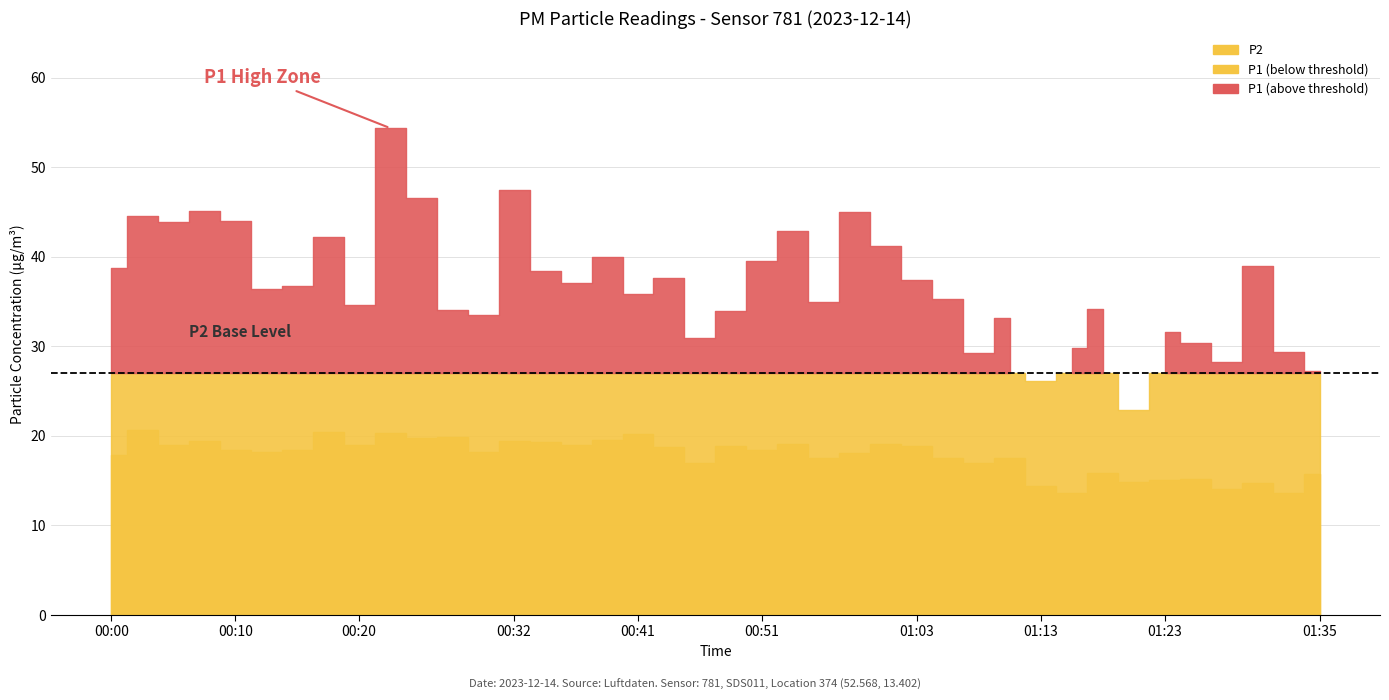

List the labels in order of P1 value, smallest first.

01:20, 01:13, 01:35, 01:28, 01:08, 01:32, 01:15, 01:25, 00:46, 01:23, 01:11, 00:29, 00:49, 00:27, 01:18, 00:20, 00:56, 01:06, 00:41, 00:12, 00:15, 00:36, 01:03, 00:44, 00:34, 00:00, 01:30, 00:51, 00:39, 01:01, 00:17, 00:54, 00:05, 00:10, 00:02, 00:58, 00:07, 00:24, 00:32, 00:22